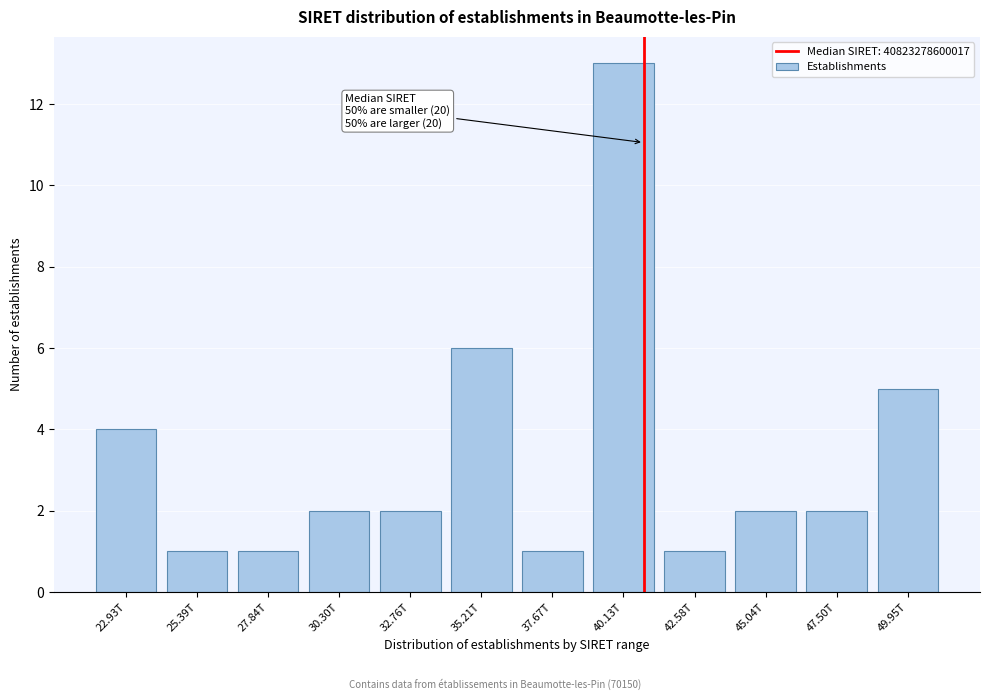

Reading right to left, extract all data points from this chart.

5	2	2	1	13	1	6	2	2	1	1	4